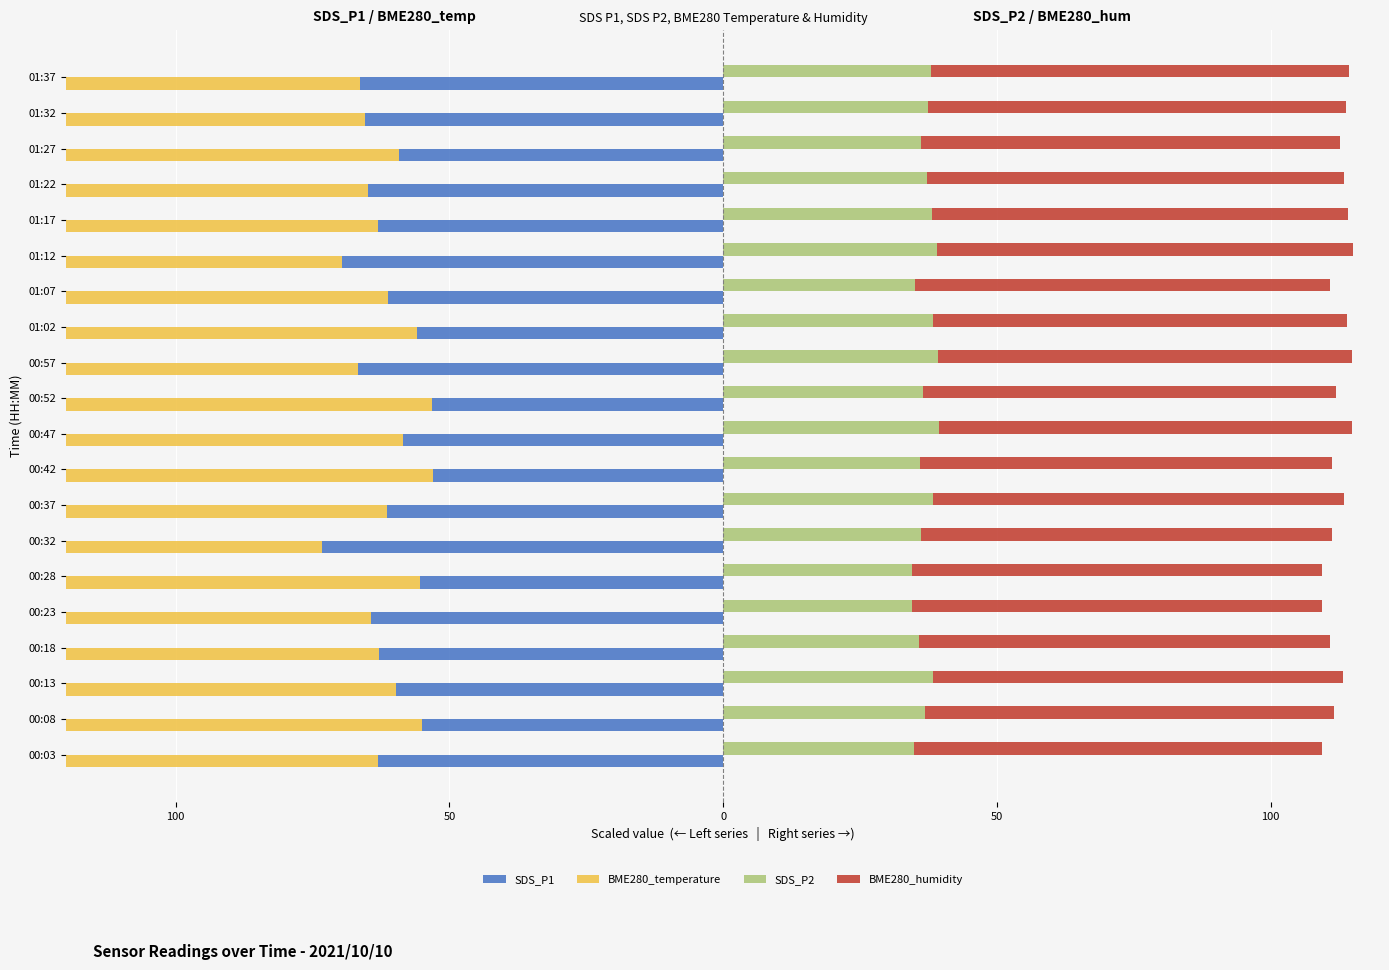

Is the value of BME280_humidity at 01:37 greater than the value of SDS_P1 at 00:08?

Yes